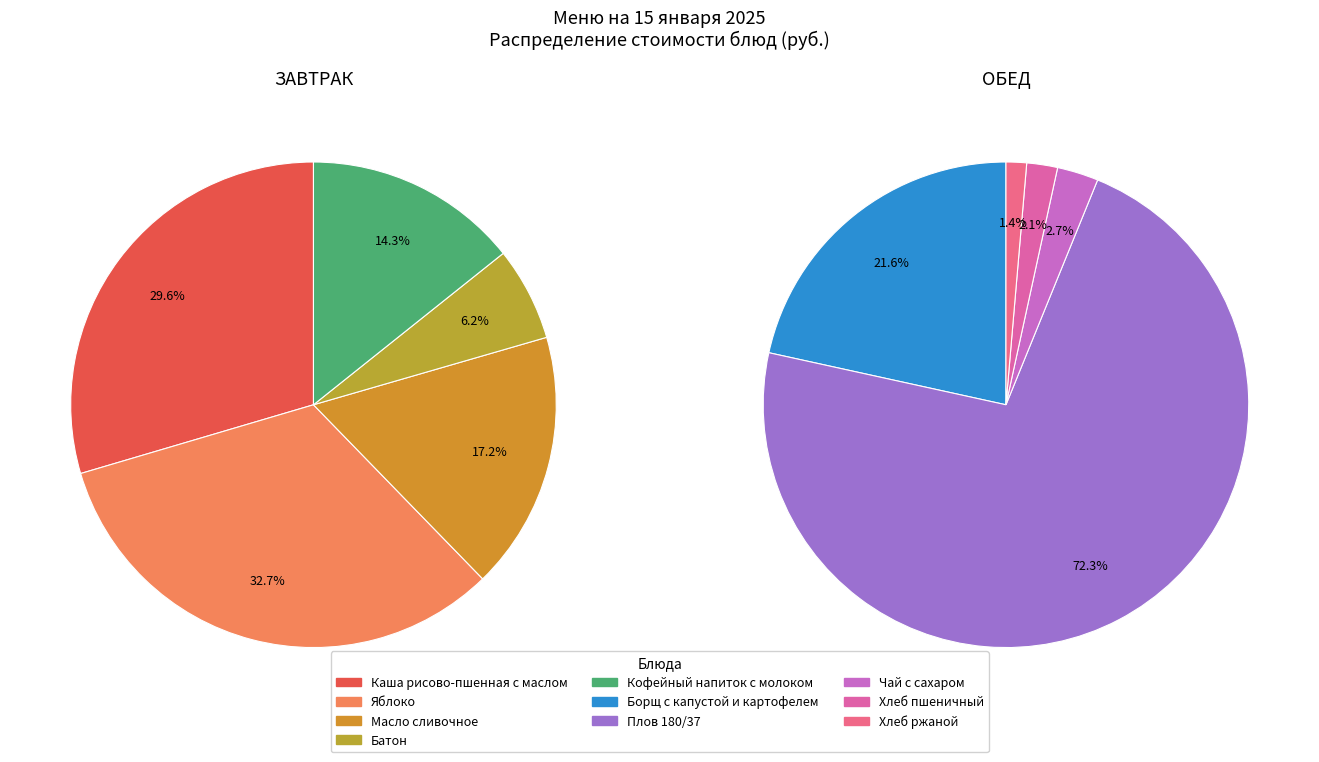

Does any single category account for the majority?

No